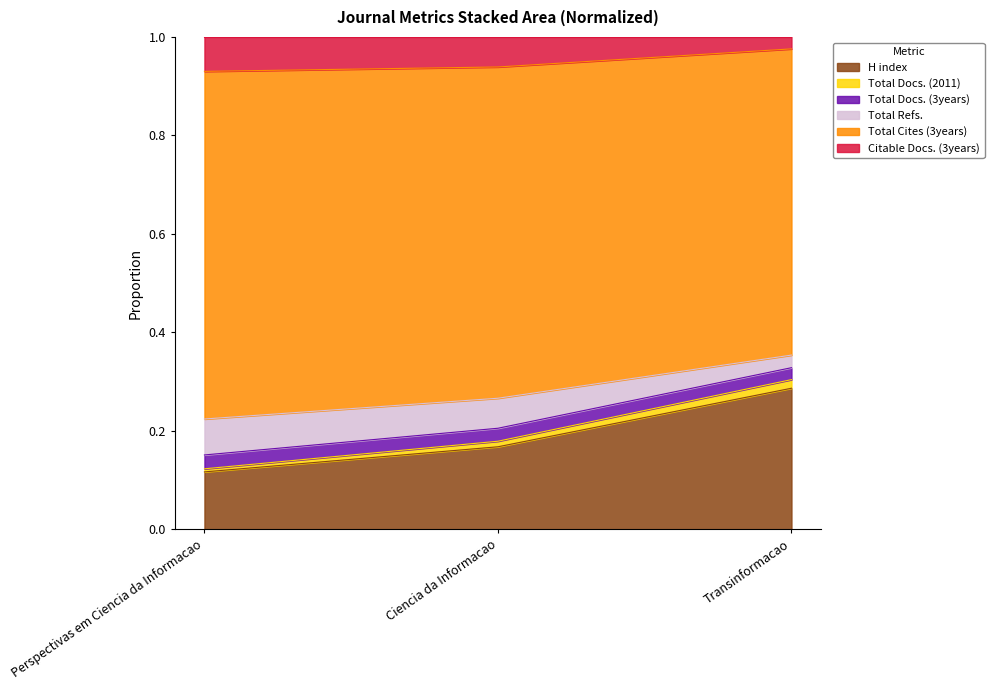

At which category is the sum across all series the highest?

Transinformacao